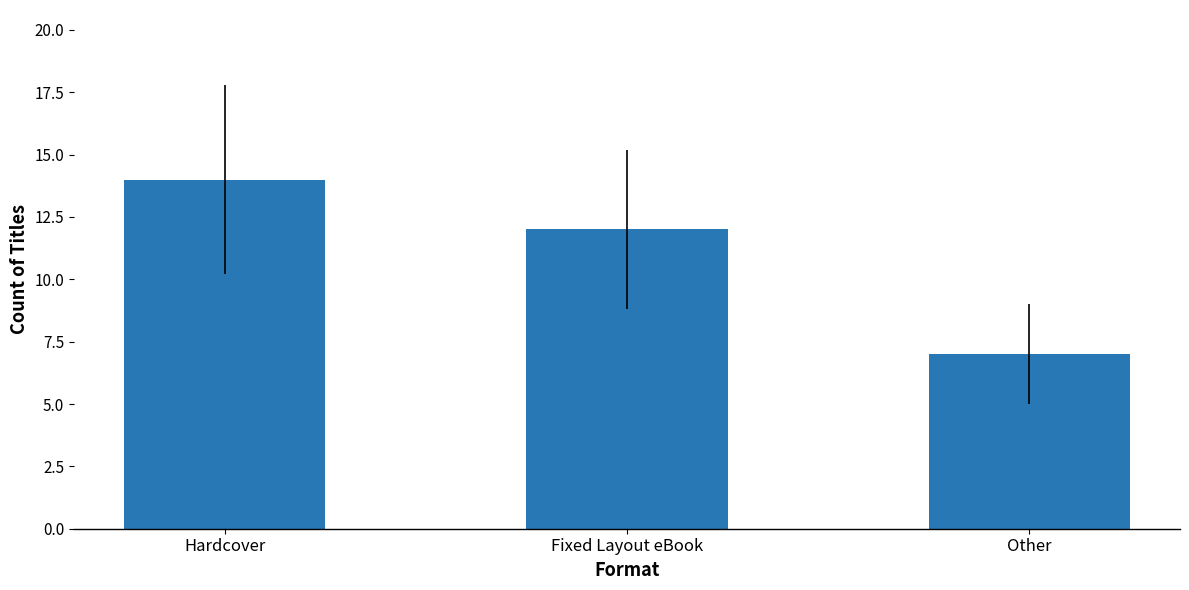

What is the greatest value displayed?

14